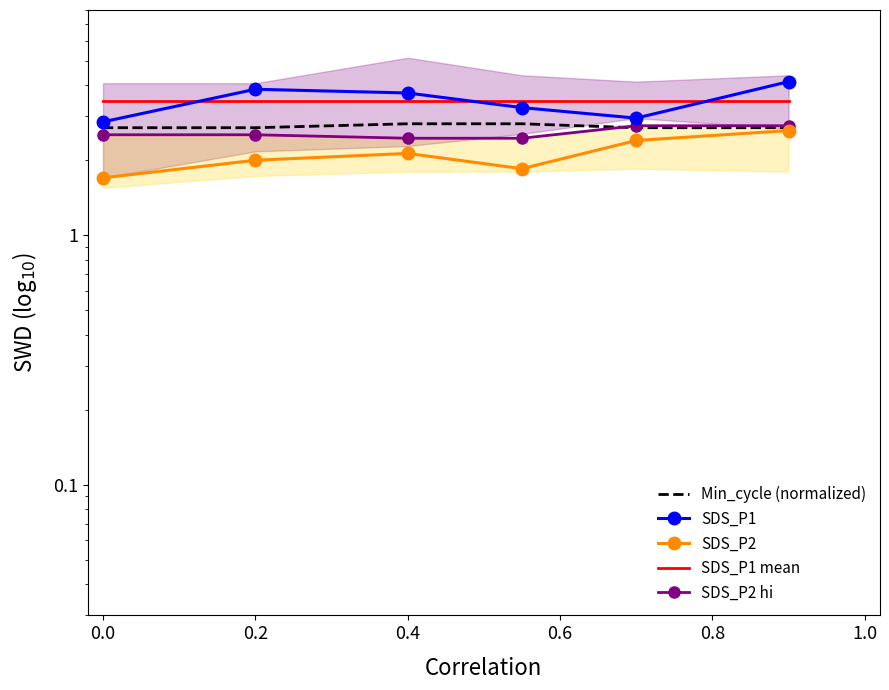

Reading left to right, list all the values displayed in this chart.

Min_cycle (normalized): 2.7	2.7	2.8	2.8	2.7	2.7
SDS_P1: 2.9	3.9	3.7	3.2	3.0	4.1
SDS_P2: 1.7	2.0	2.1	1.9	2.4	2.6
SDS_P1 mean: 3.5	3.5	3.5	3.5	3.5	3.5
SDS_P2 hi: 2.5	2.5	2.5	2.5	2.8	2.8